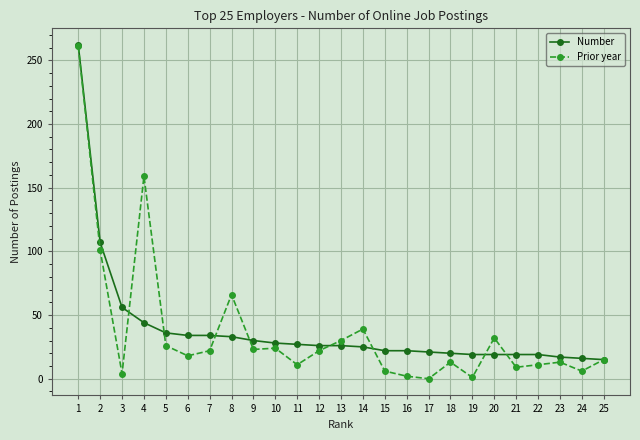

The Prior year series shows 66 at 8. True or false?

True